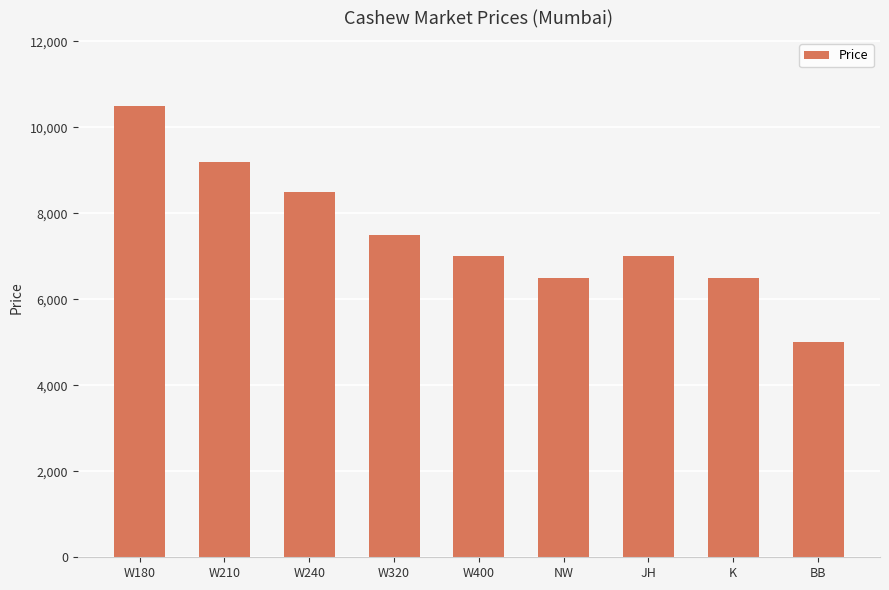

What is the value of the 1st bar from the left?

10500